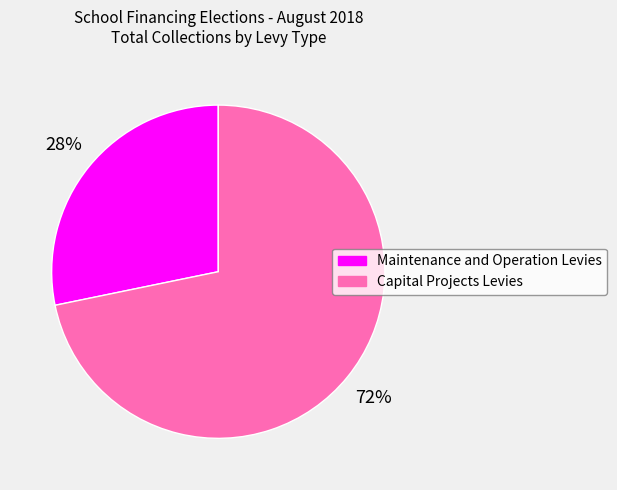

To the nearest percent, what portion does Maintenance and Operation Levies represent?

28%